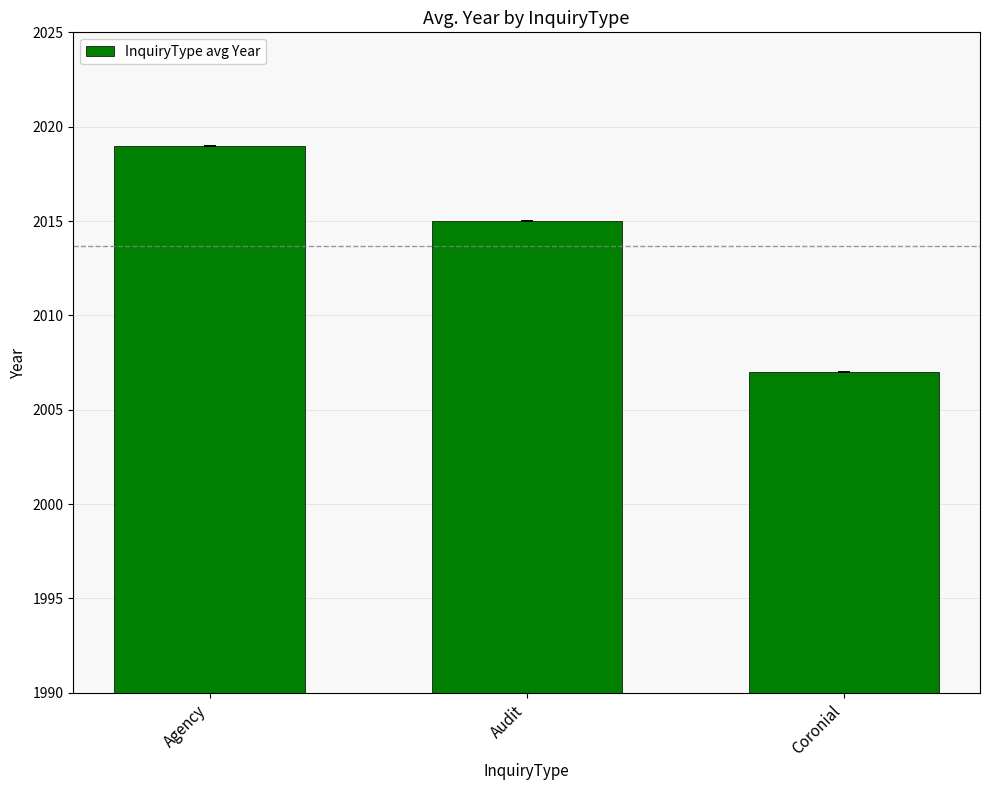

Reading left to right, list all the values displayed in this chart.

2019	2015	2007